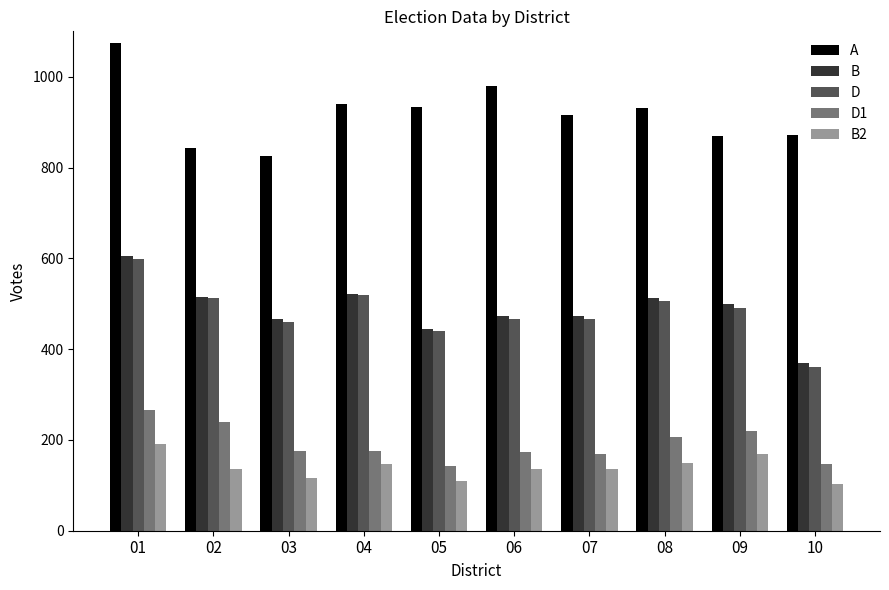

At which category is the sum across all series the highest?

01